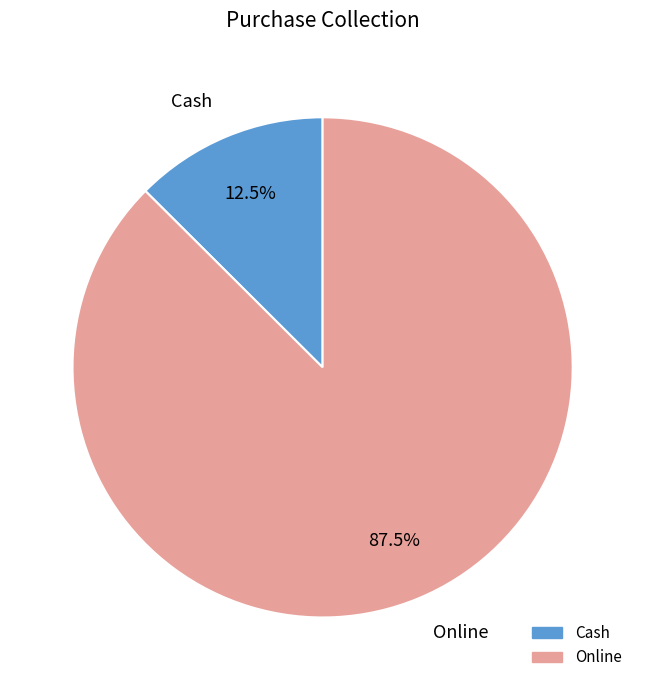

What is the total percentage of Online and Cash?

100.0%